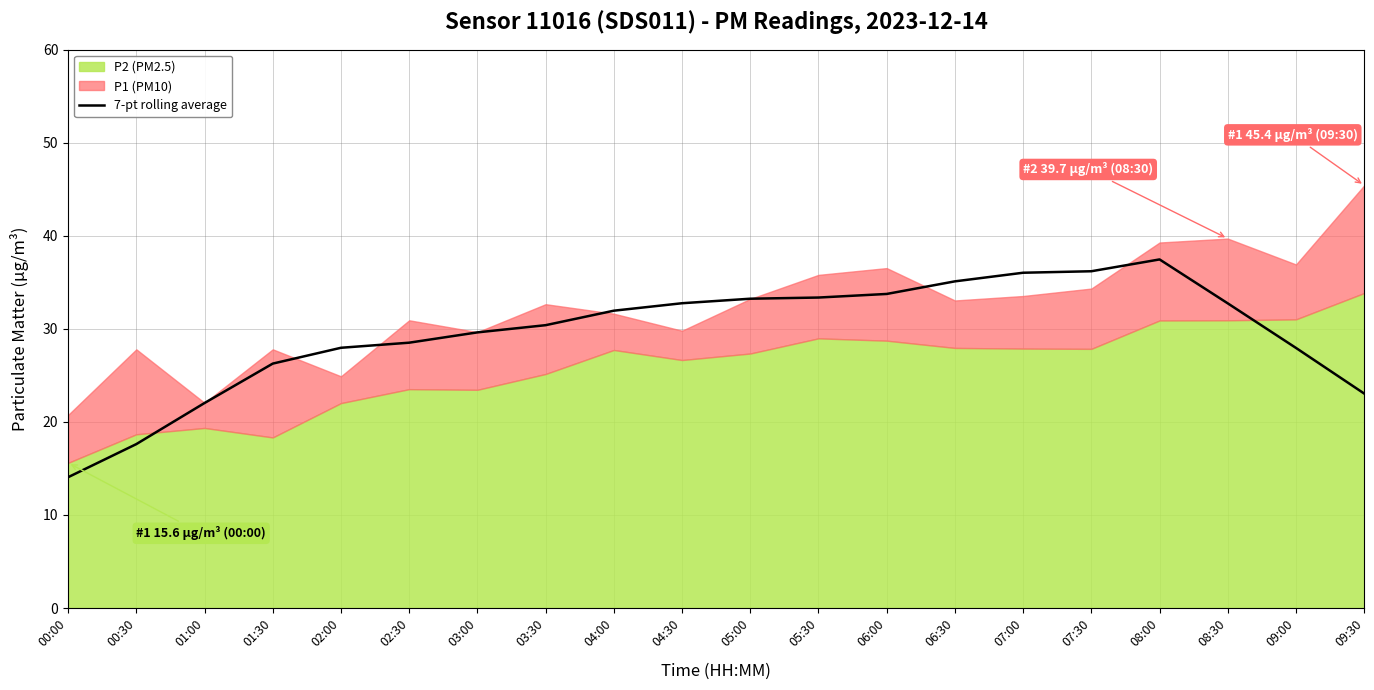

True or false: 7-pt rolling average has a value of 21.6 at 06:30.

False